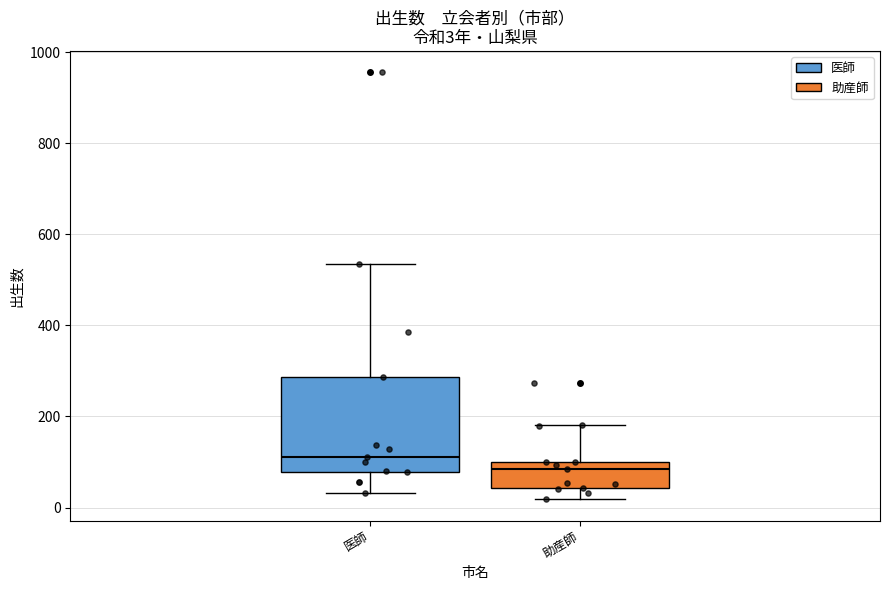

Which box is the tallest, from its lower edge to its upper edge?

医師